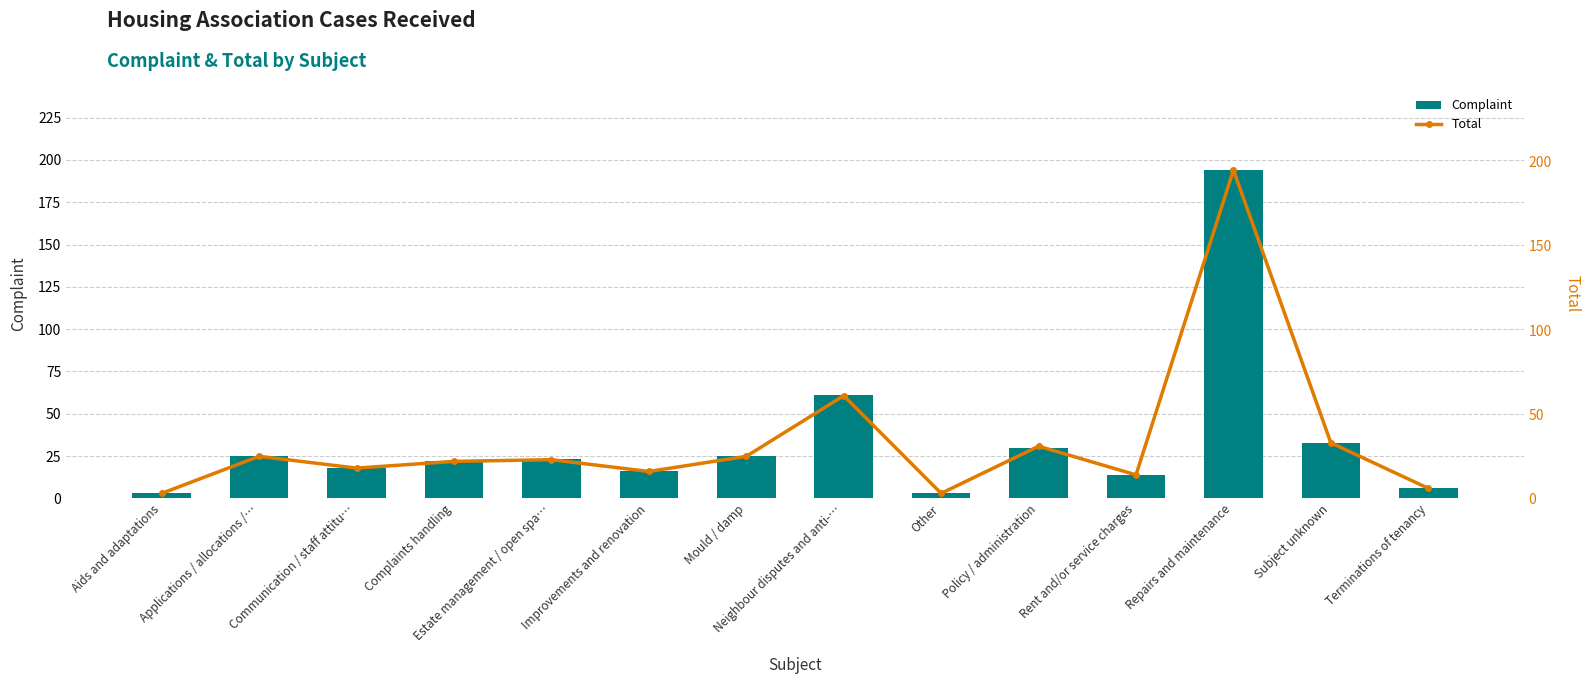

What is the smallest value displayed?

3